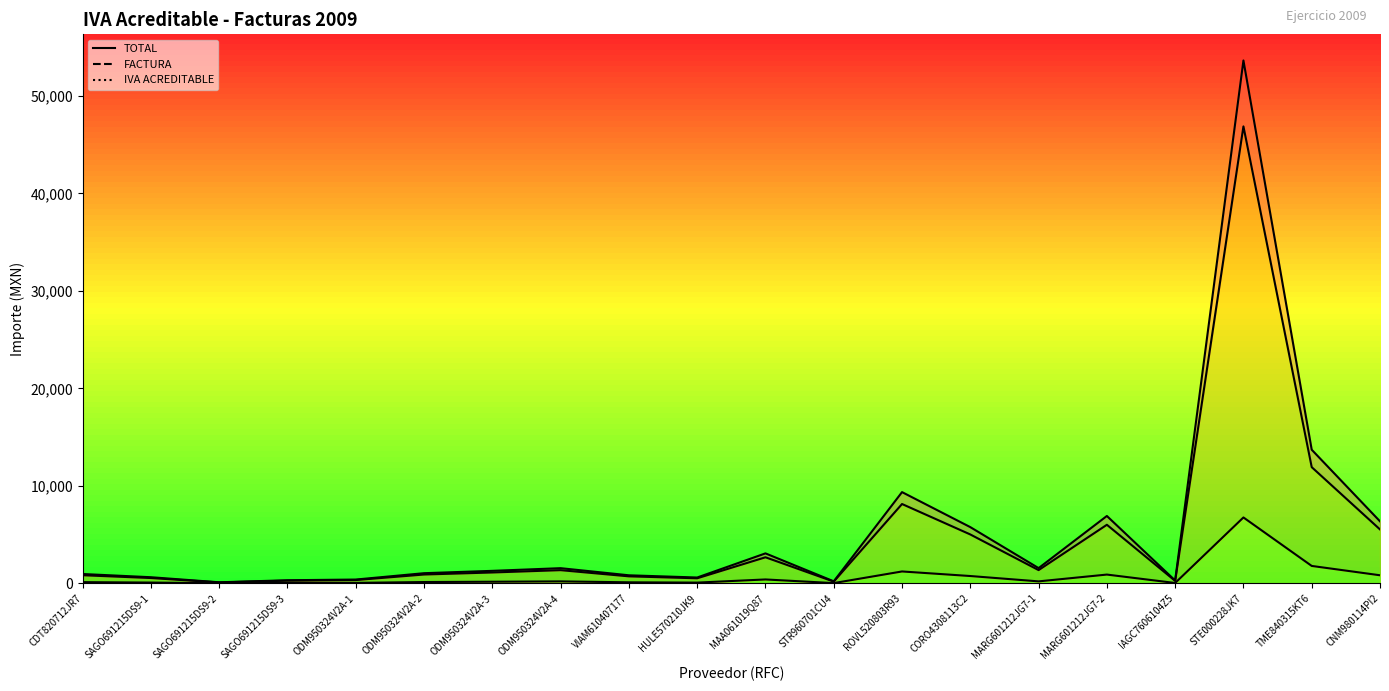

List the series in order of their peak value, highest first.

TOTAL, FACTURA, IVA ACREDITABLE